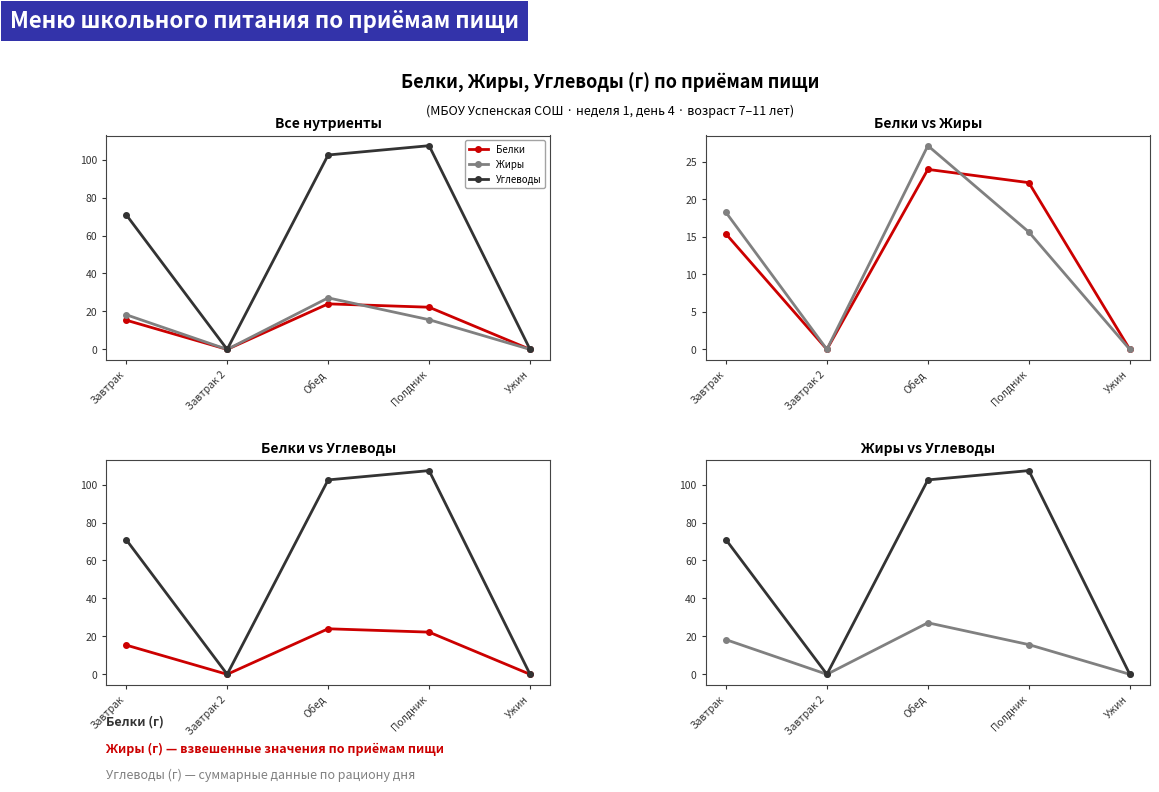

Where does the Белки series first go above 15?

Завтрак